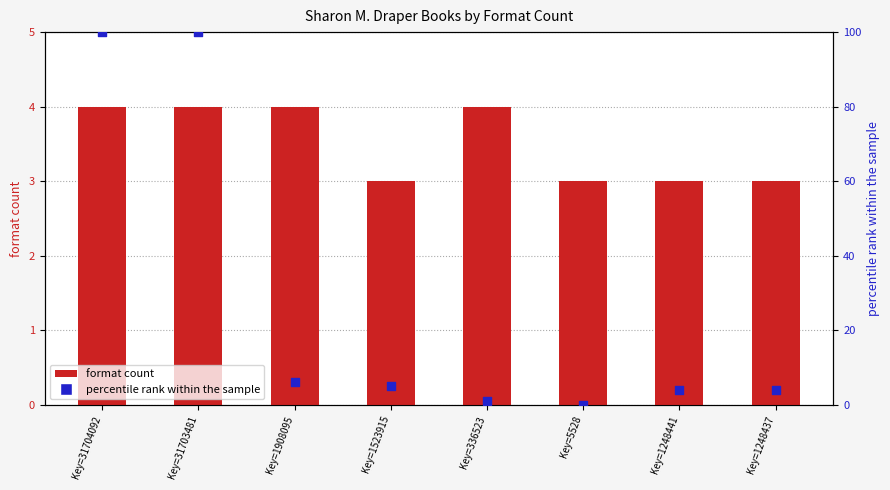

What is the total value across all series at Key=1908095?

10